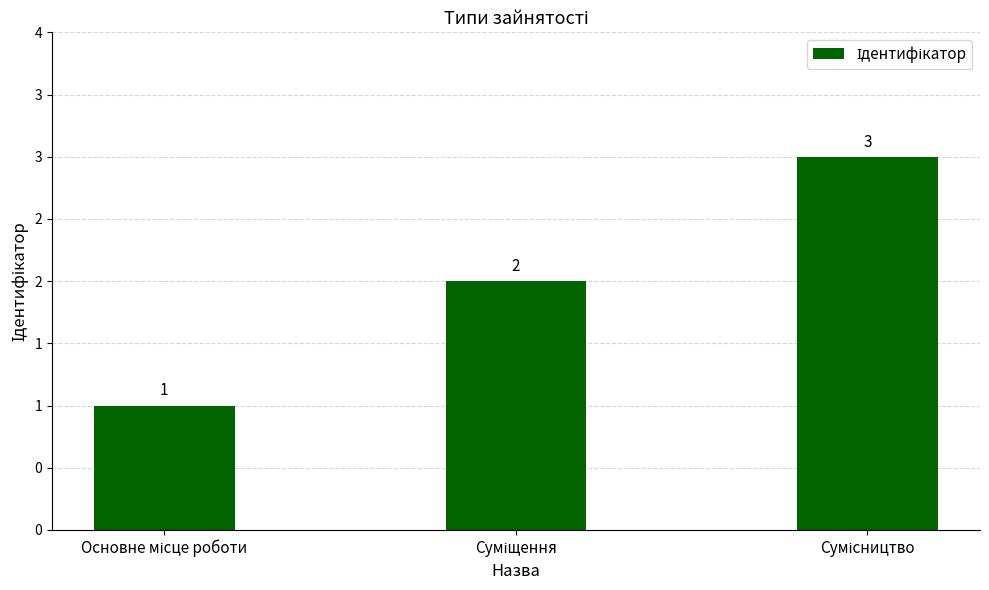

What position from the left is Суміщення?

2